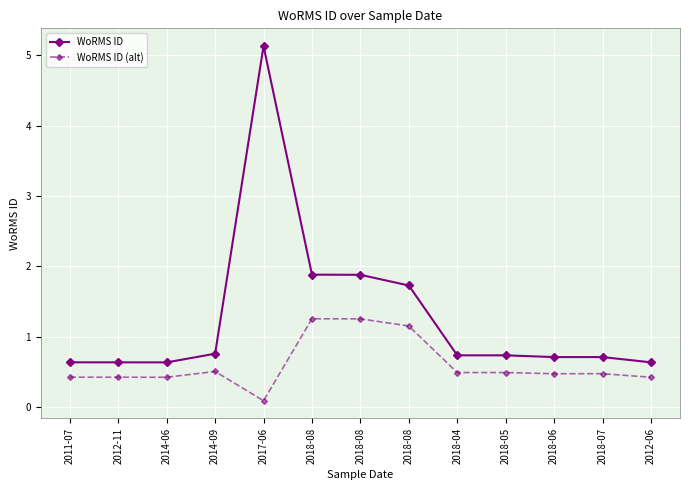

Which series has the largest range (max minus min)?

WoRMS ID